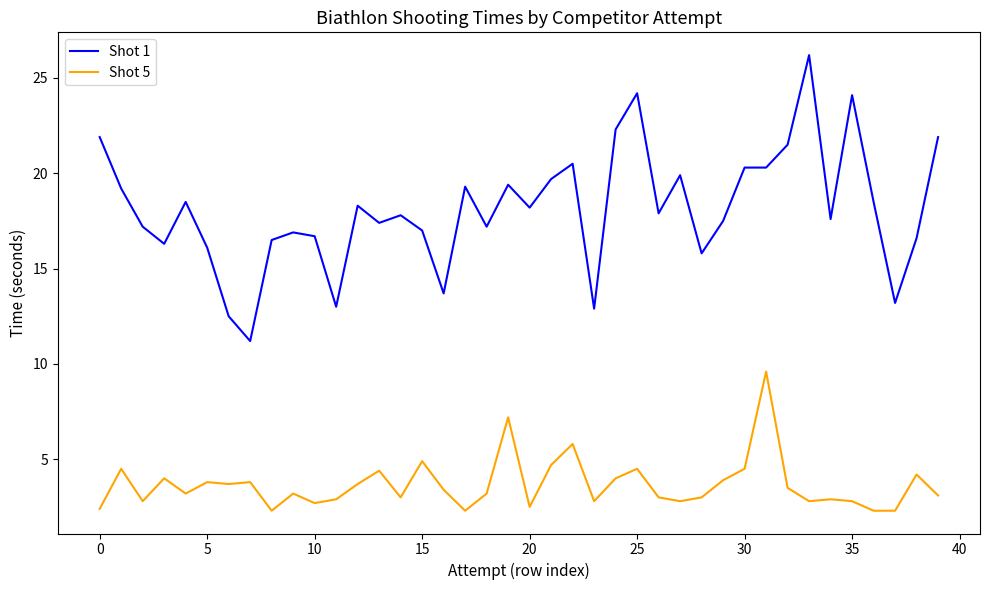

What is the lowest value of the Shot 5 series?

2.3